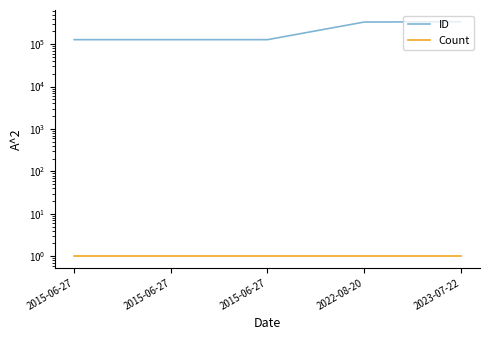

Does the chart display data point markers on the line(s)?

No